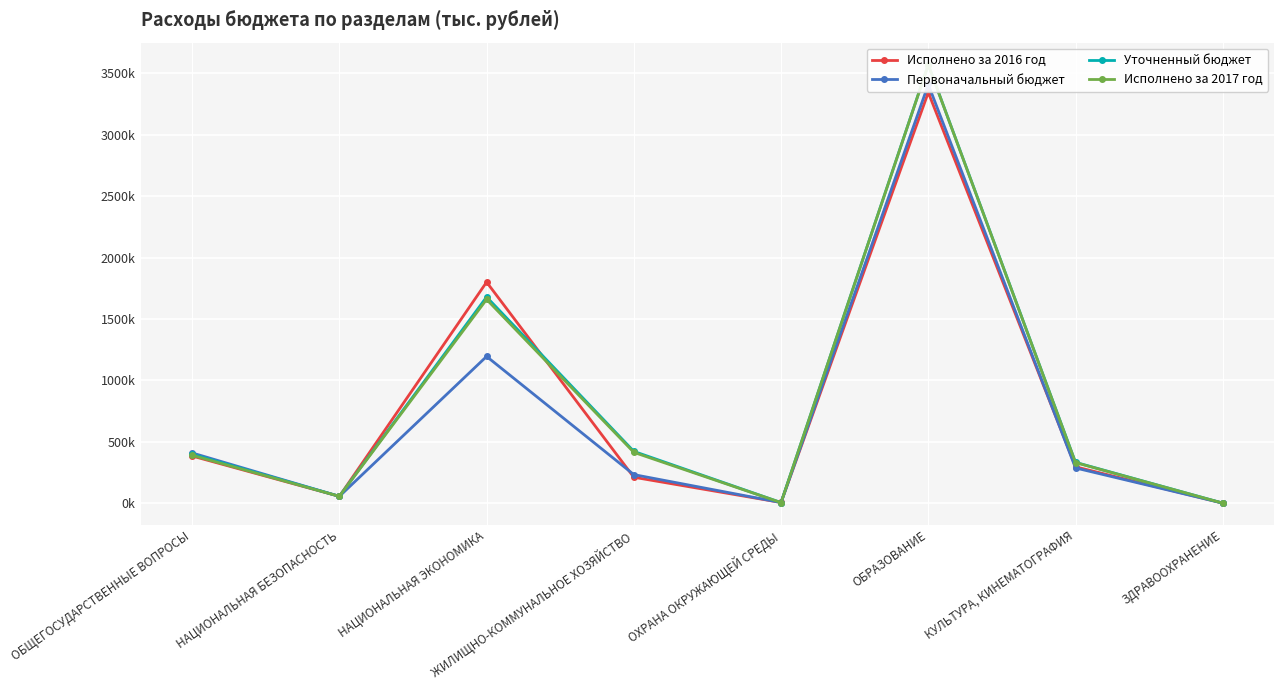

How many interior local peaks does the Первоначальный бюджет series have?

2